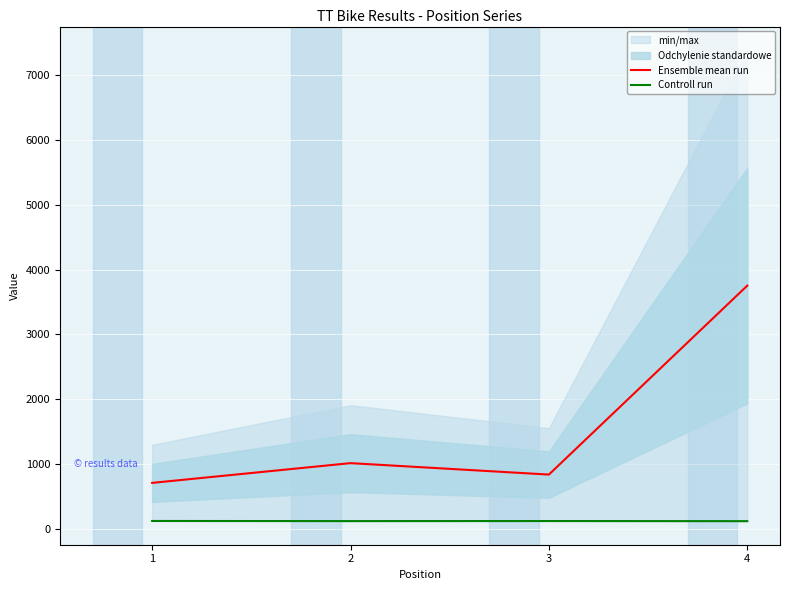

At which category does Ensemble mean run reach its first local peak?

2